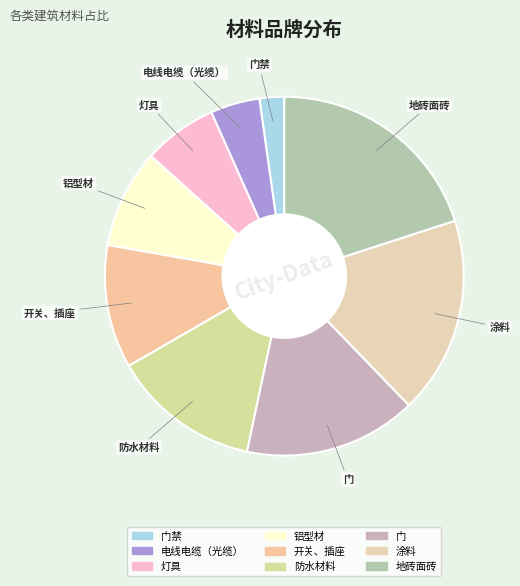

Which has a higher value, 防水材料 or 地砖面砖?

地砖面砖